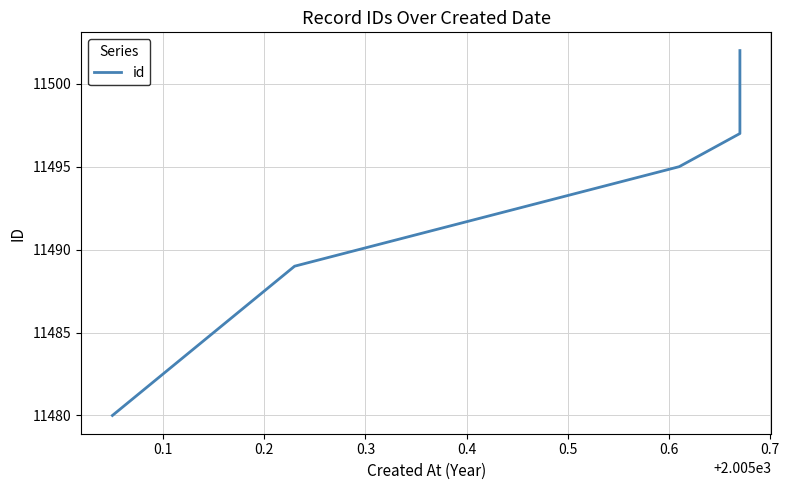

What is the difference between the maximum and minimum values?

22